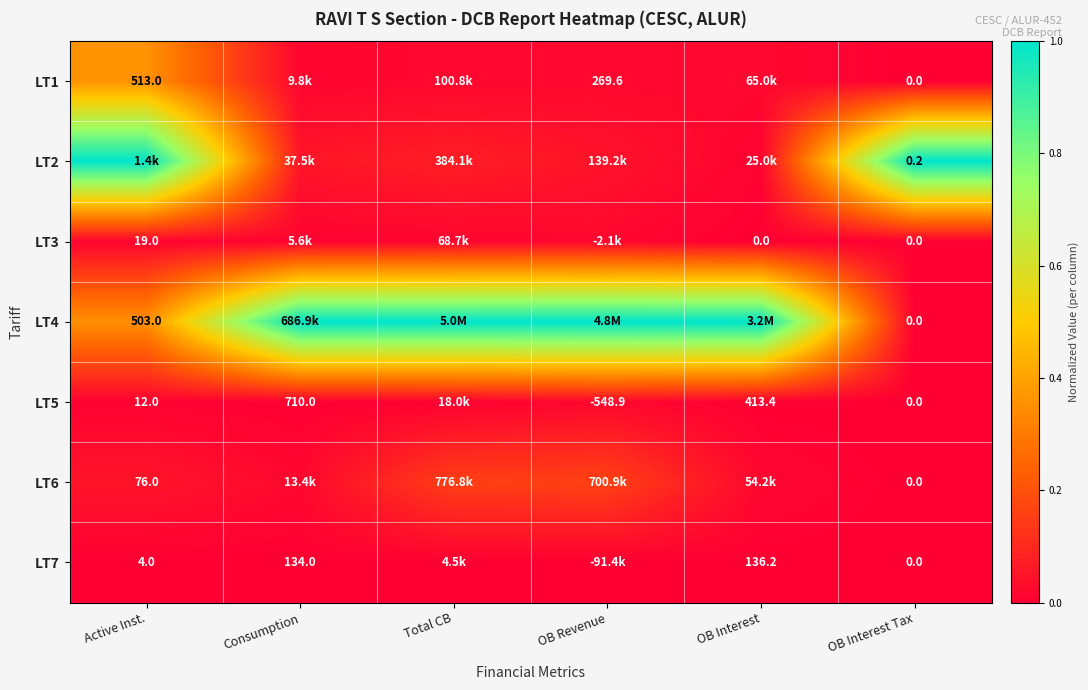

Between Total CB and Consumption, which is larger?

Total CB